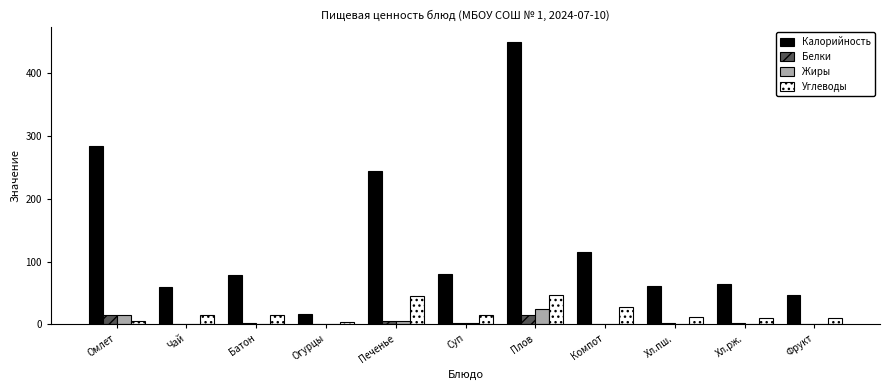

What is the difference between the Углеводы values at Фрукт and Плов?

37.4